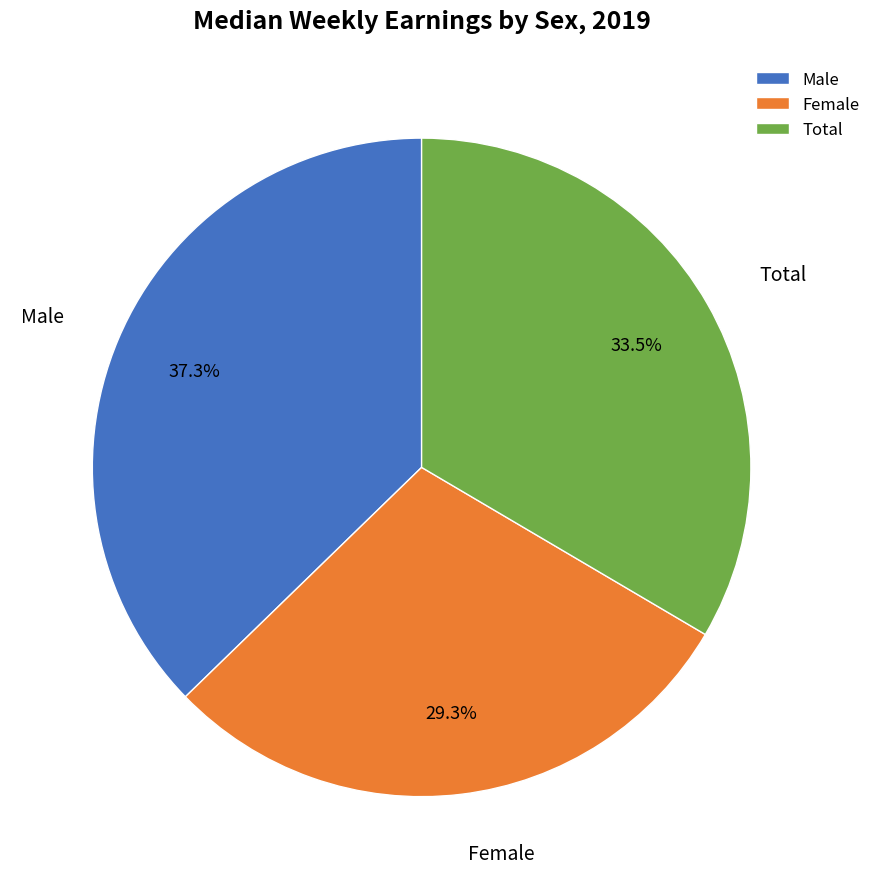

Rank the categories by value from lowest to highest.

Female, Total, Male